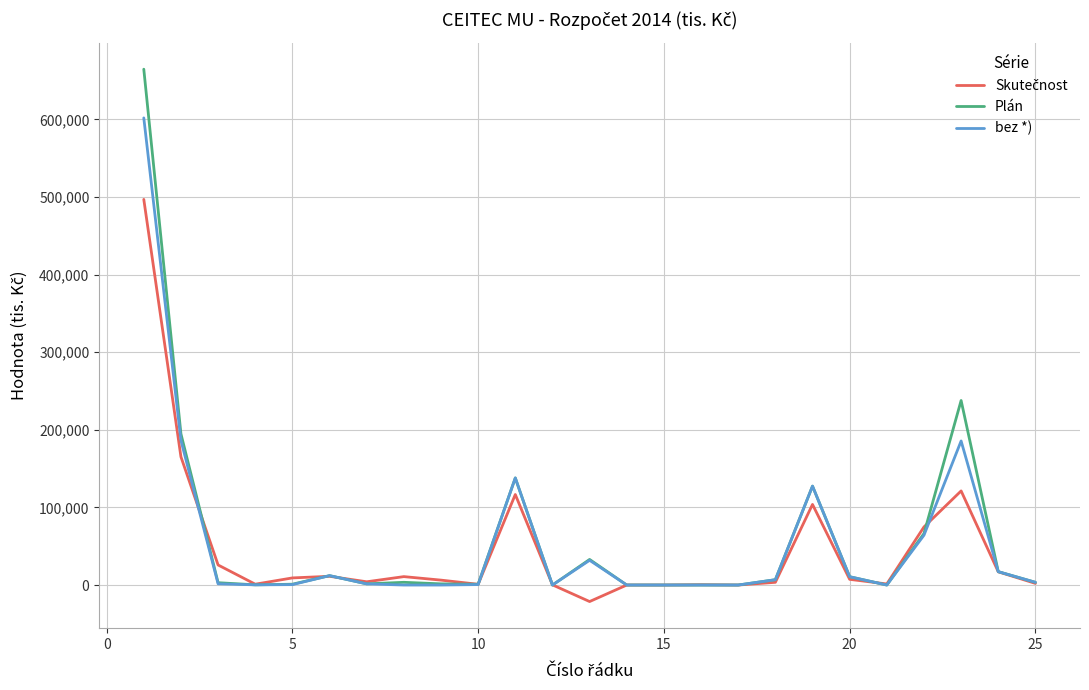

Which series has the widest spread of values?

Plán